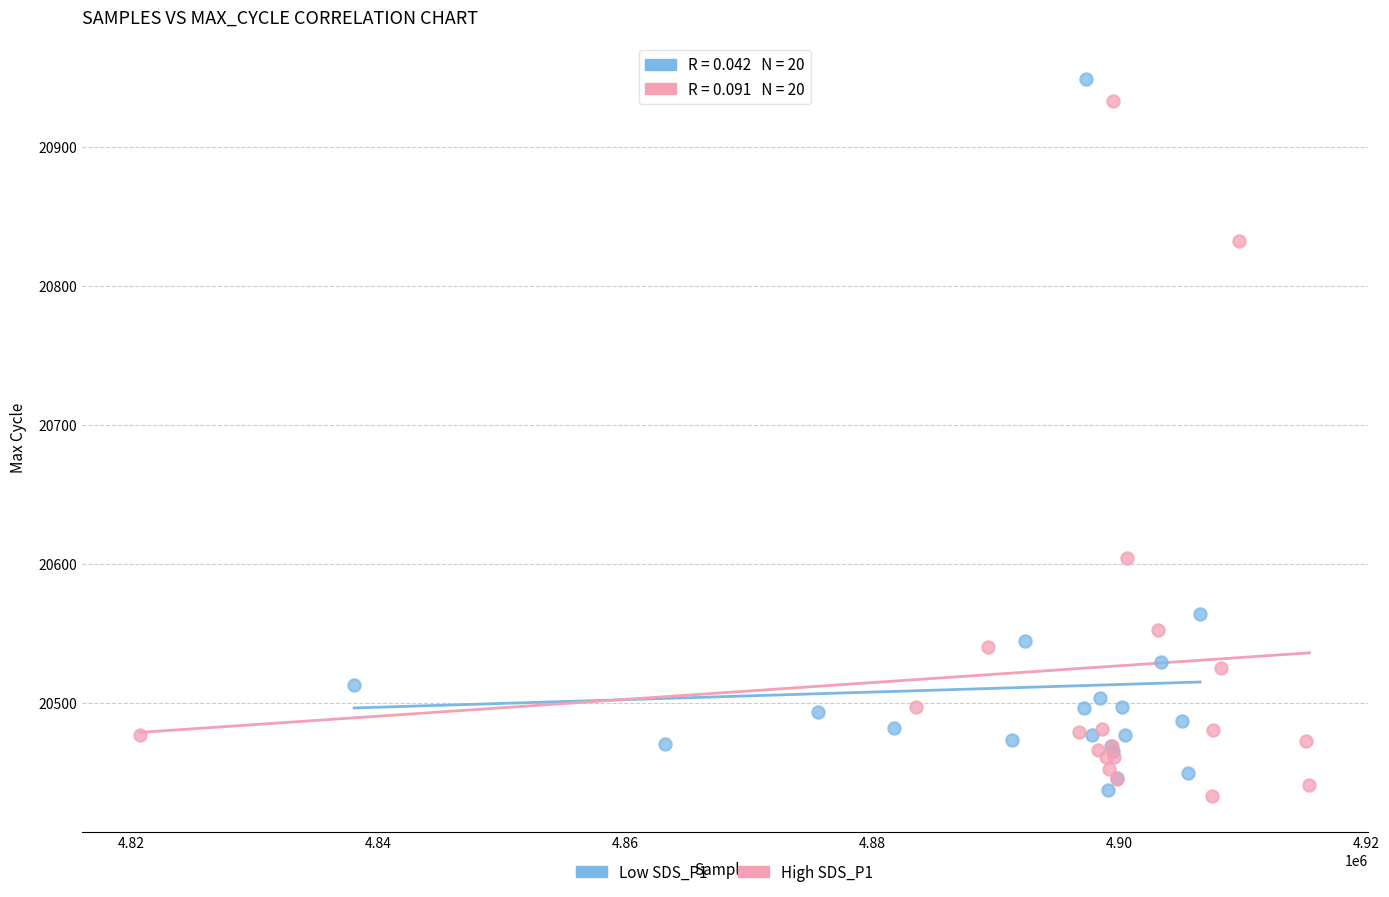

Which series has the largest Y range (max minus min)?

Low SDS_P1